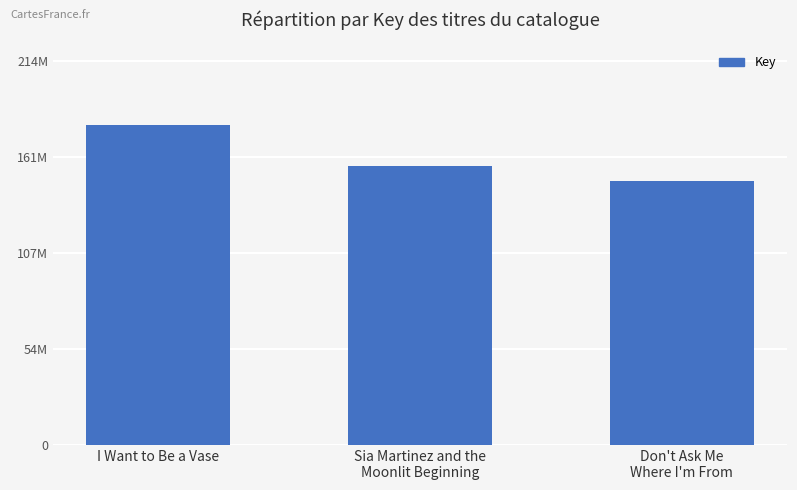

Which has a higher value, I Want to Be a Vase or Sia Martinez and the
Moonlit Beginning?

I Want to Be a Vase